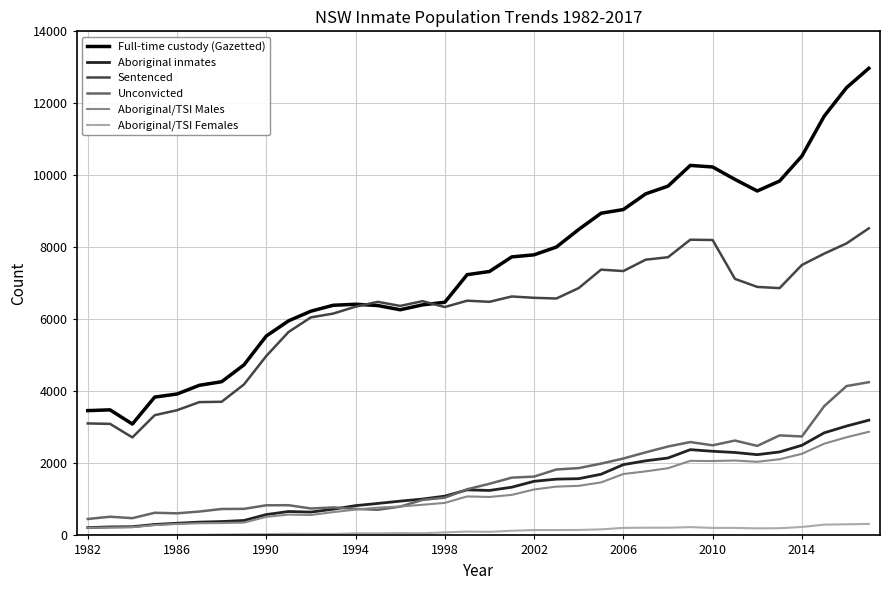

Which series has the largest total across all categories?

Full-time custody (Gazetted)